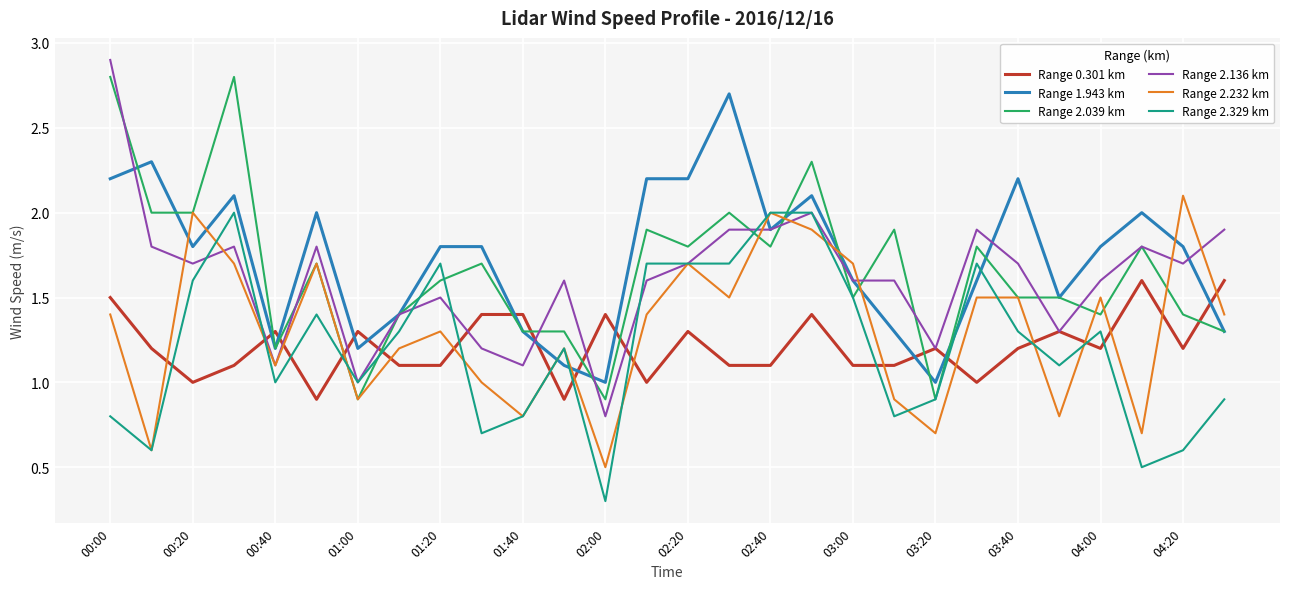

Which series has the widest spread of values?

Range 2.136 km